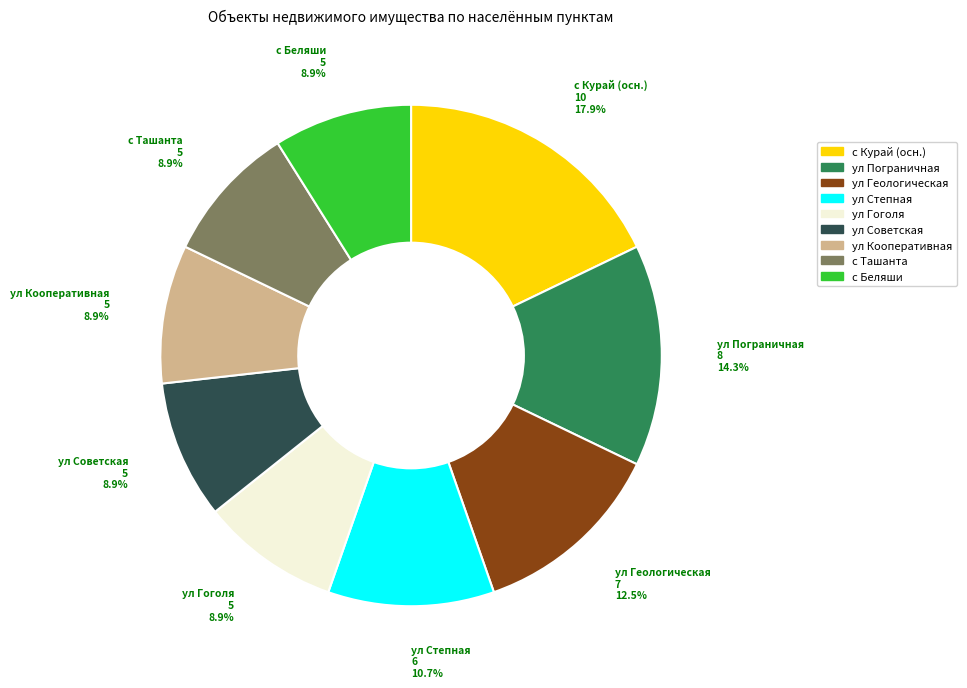

Is there a majority slice in this chart?

No